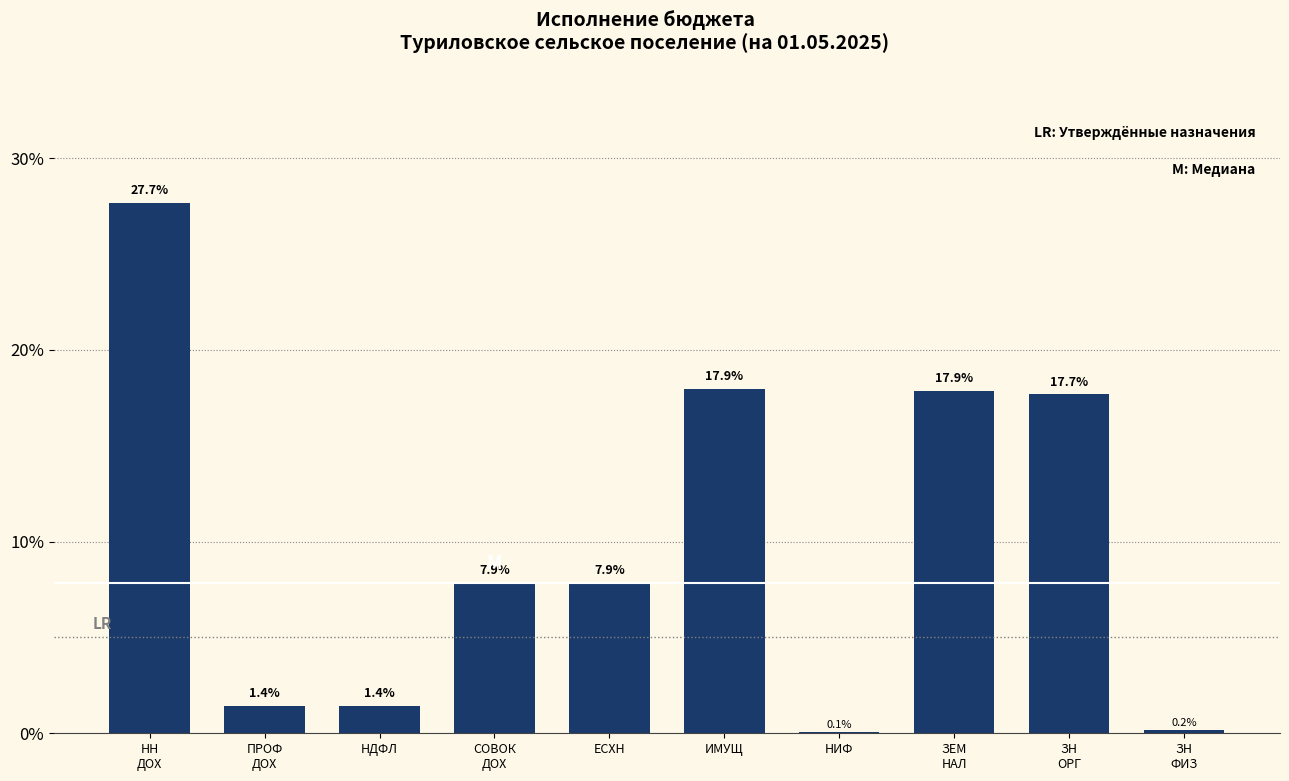

Read the value at НДФЛ.

1.4